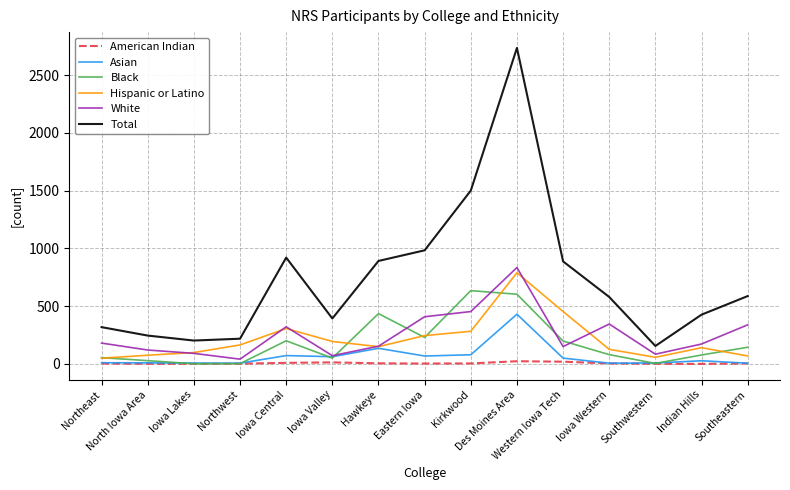

Which series has the widest spread of values?

Total